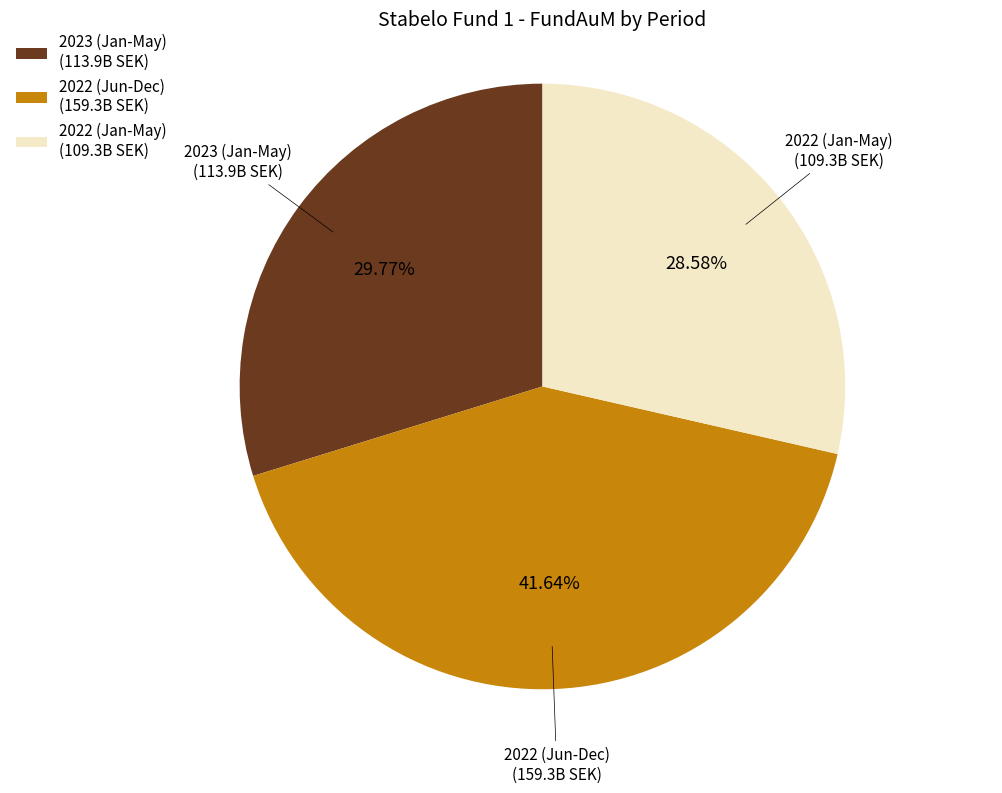

Is there a majority slice in this chart?

No